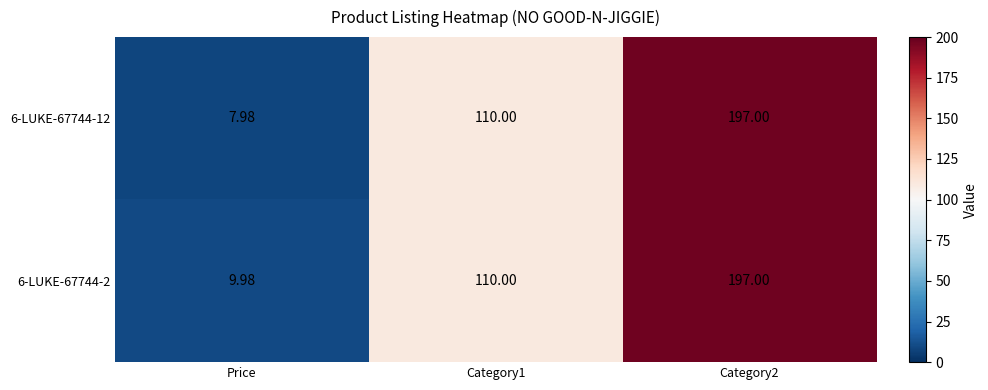

At which label does 6-LUKE-67744-12 reach its minimum?

Price